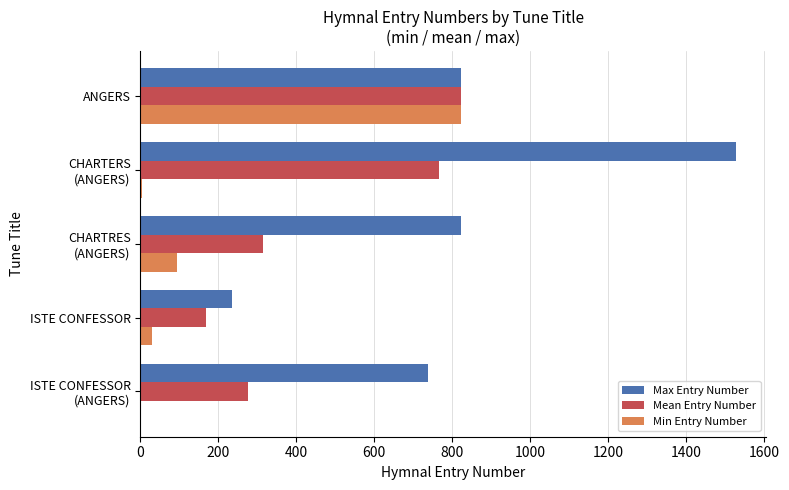

What is the maximum value shown in the chart?

1528.0